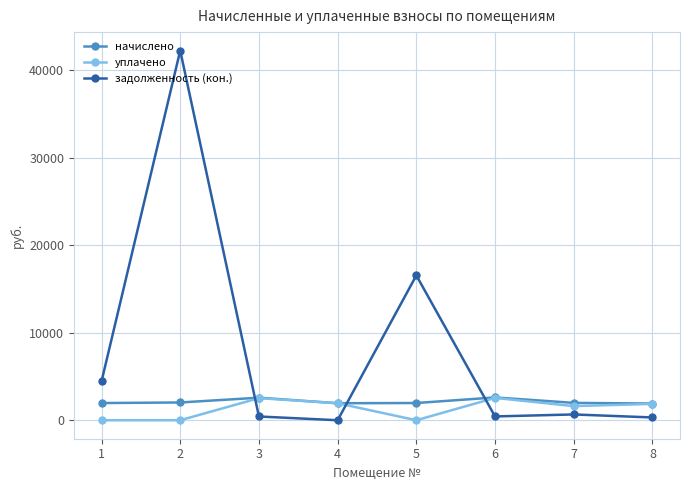

Between which two adjacent categories do задолженность (кон.) and начислено first intersect?

2 and 3